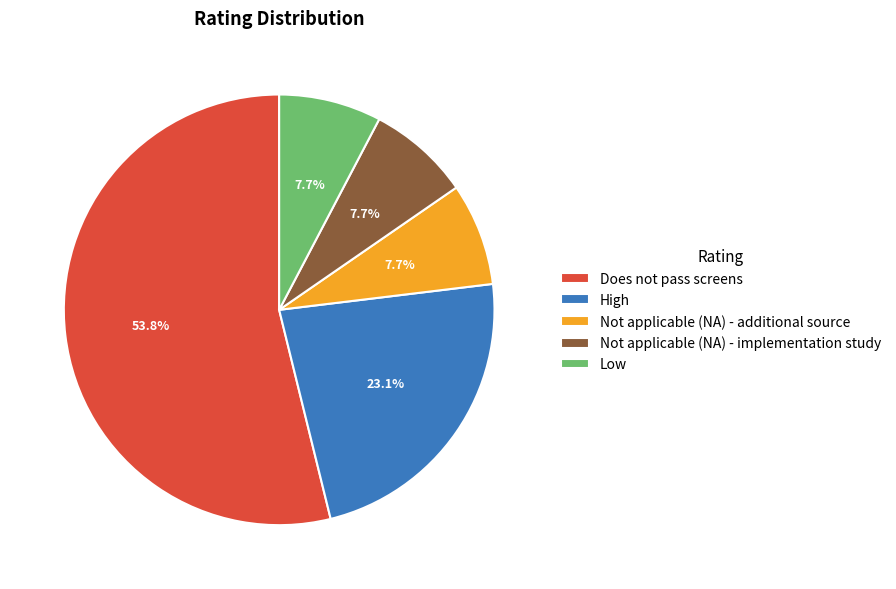

True or false: High accounts for 31% of the total.

False